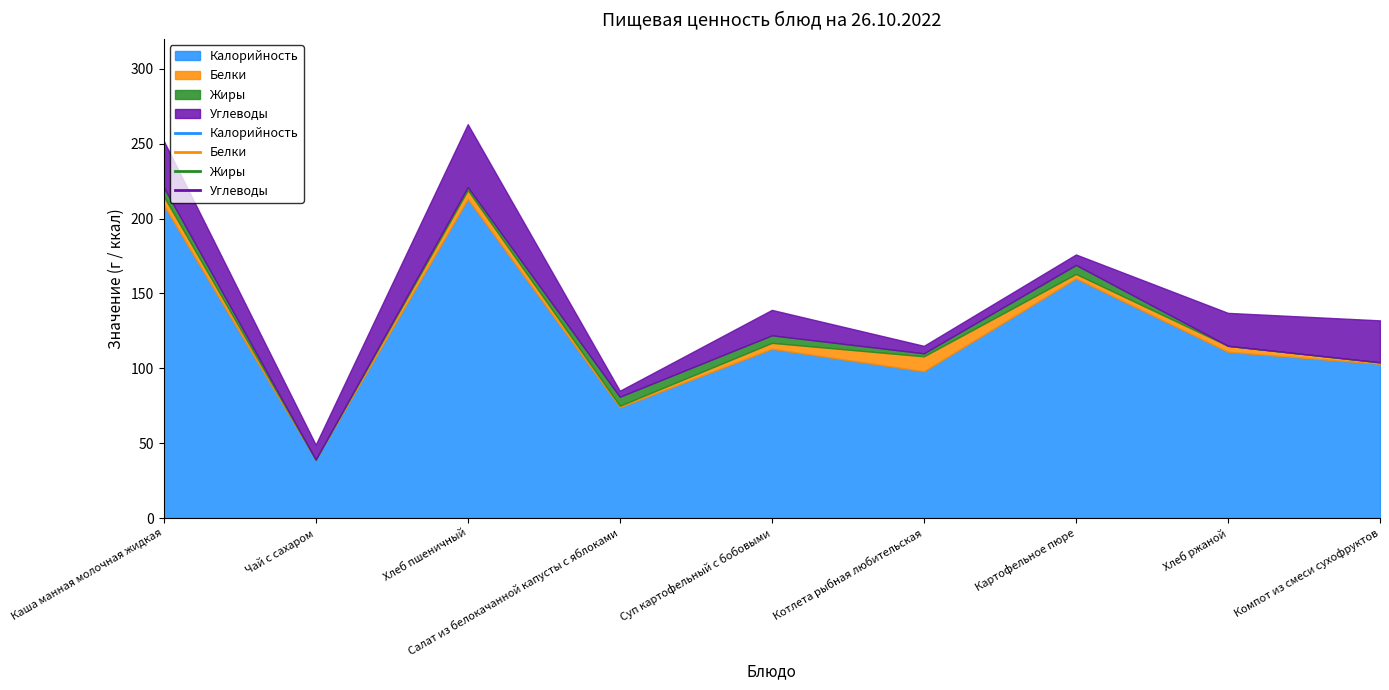

Where is the first local minimum for Белки?

Чай с сахаром